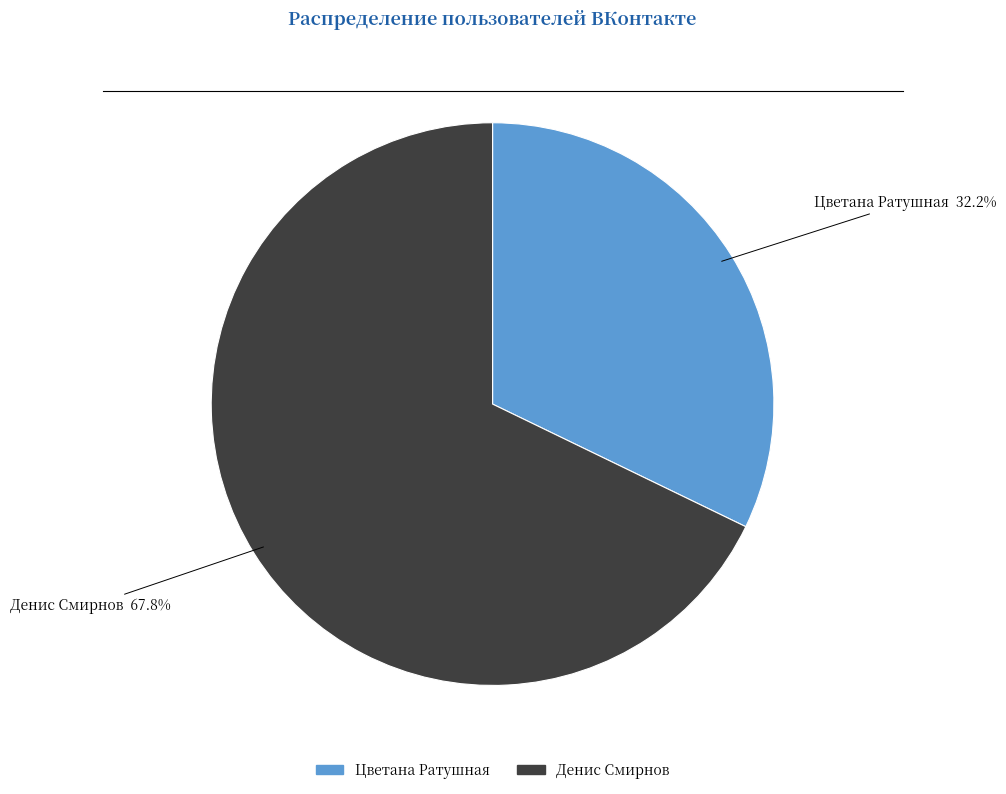

Which has a higher value, Цветана Ратушная or Денис Смирнов?

Денис Смирнов